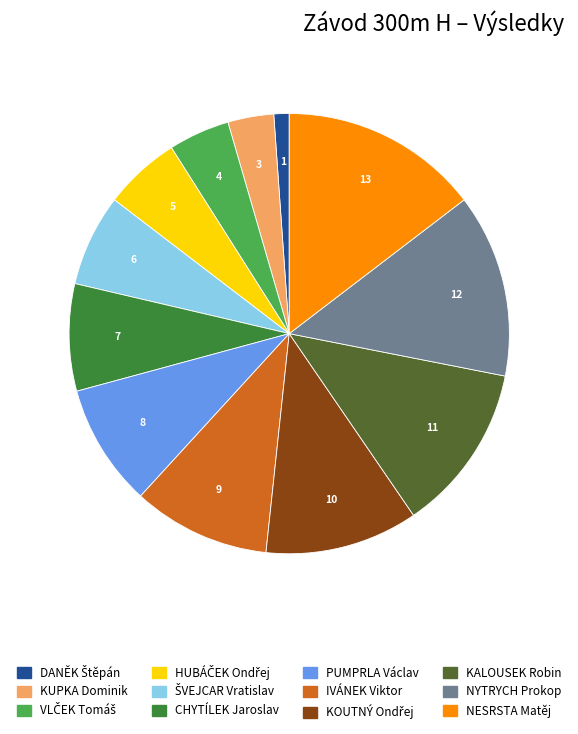

True or false: KUPKA Dominik accounts for 3% of the total.

True